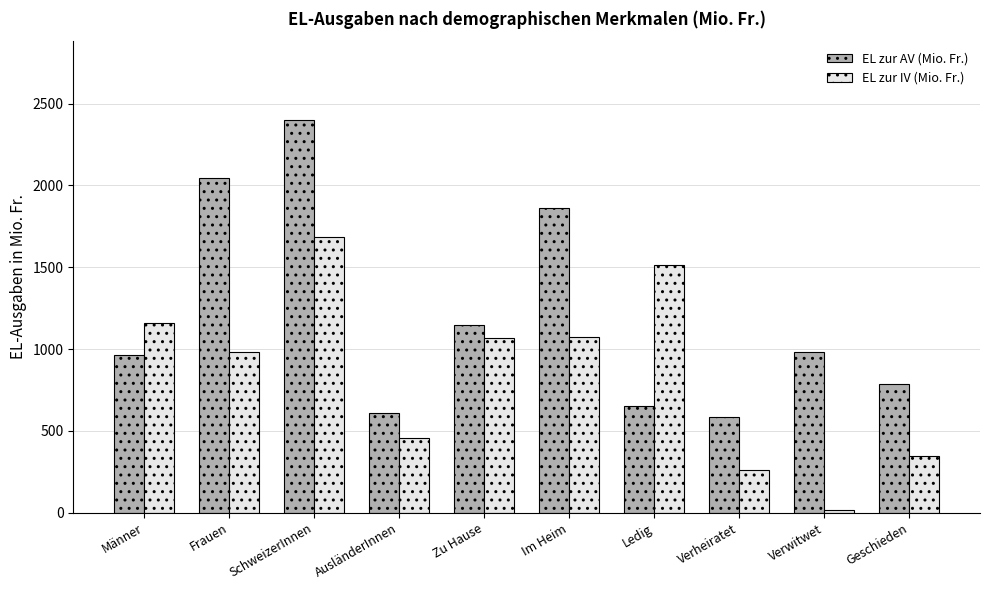

The value of EL zur IV (Mio. Fr.) at AusländerInnen is 455.7. True or false?

True